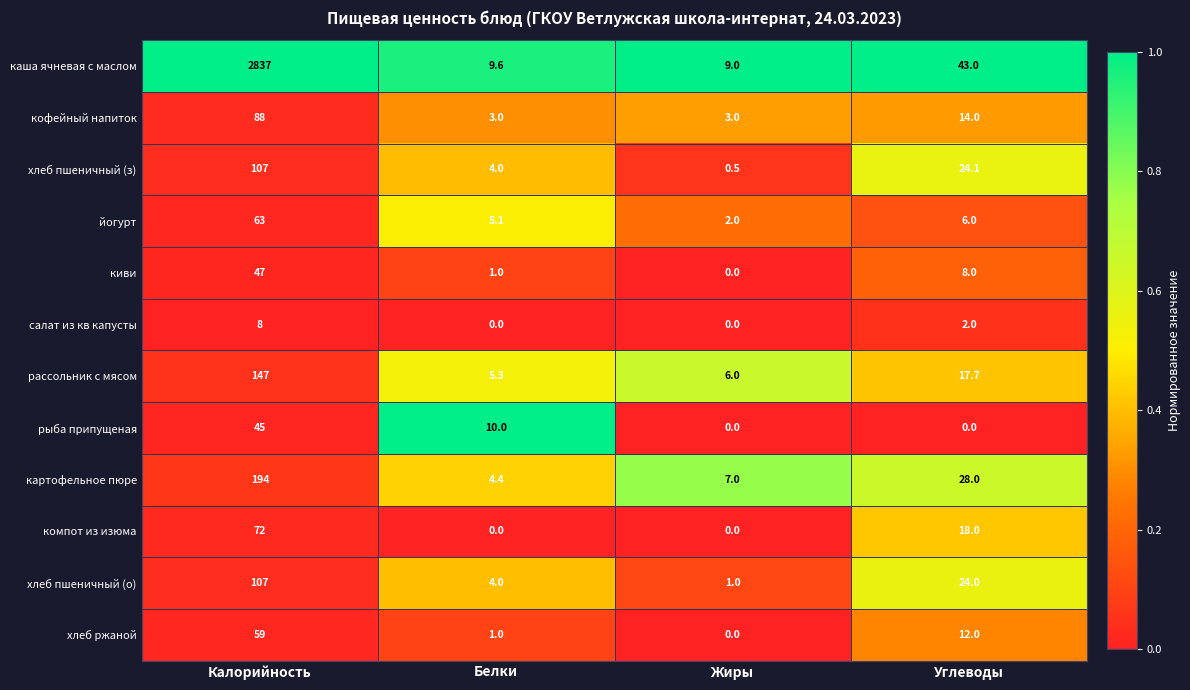

Is it true that кофейный напиток equals 14.0 at Углеводы?

True